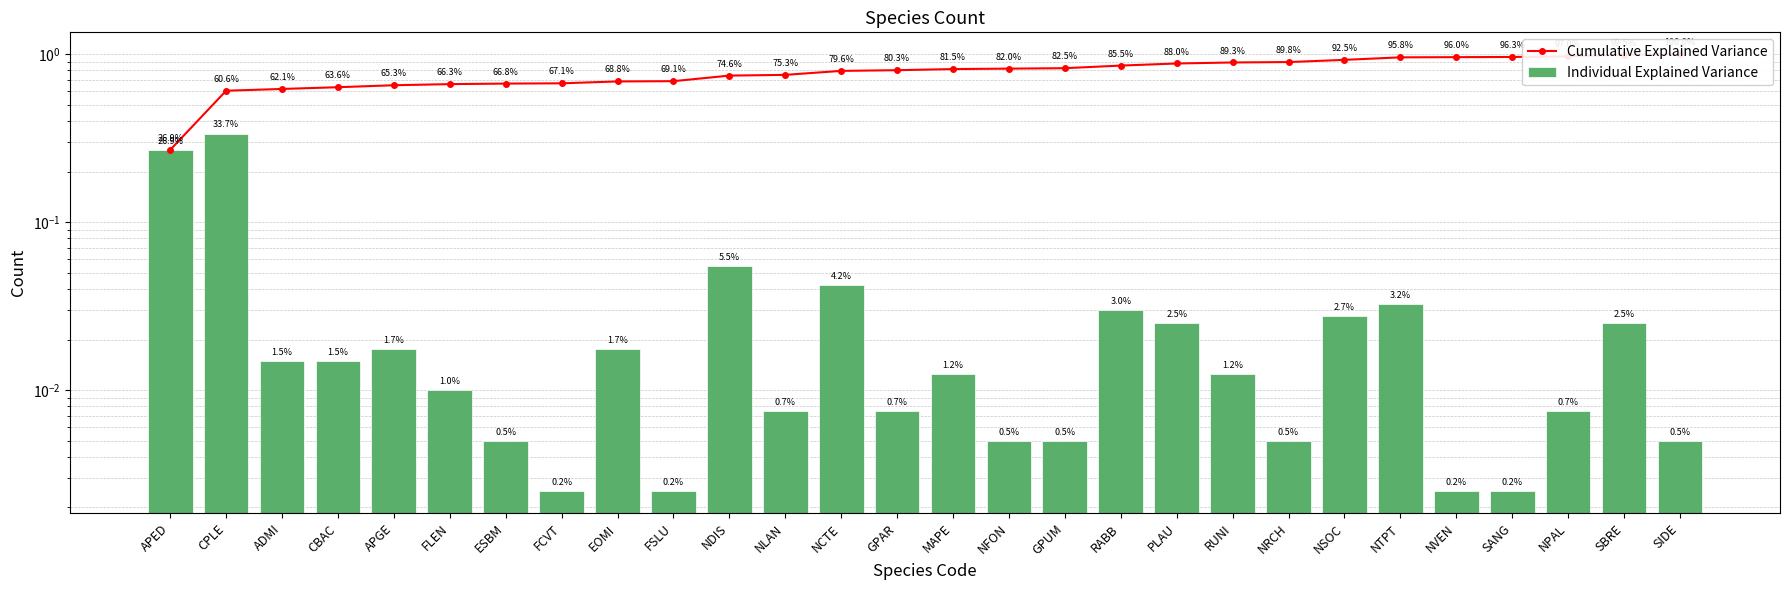

Which series has the largest total across all categories?

Cumulative Explained Variance